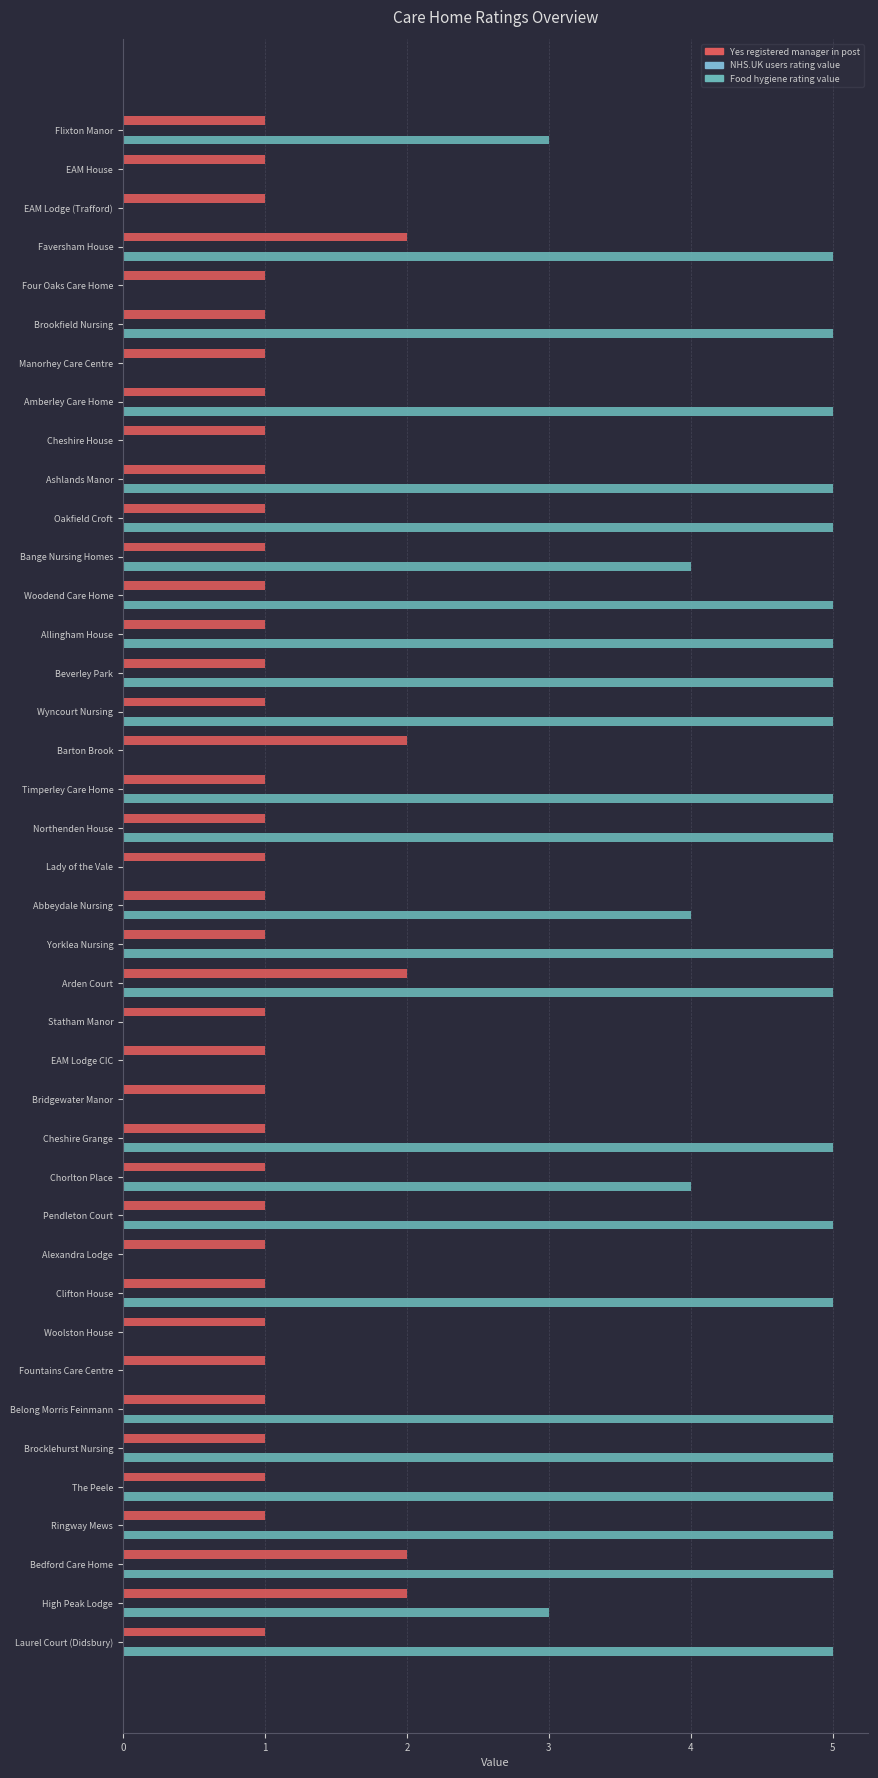

How many distinct data groups are displayed?

2